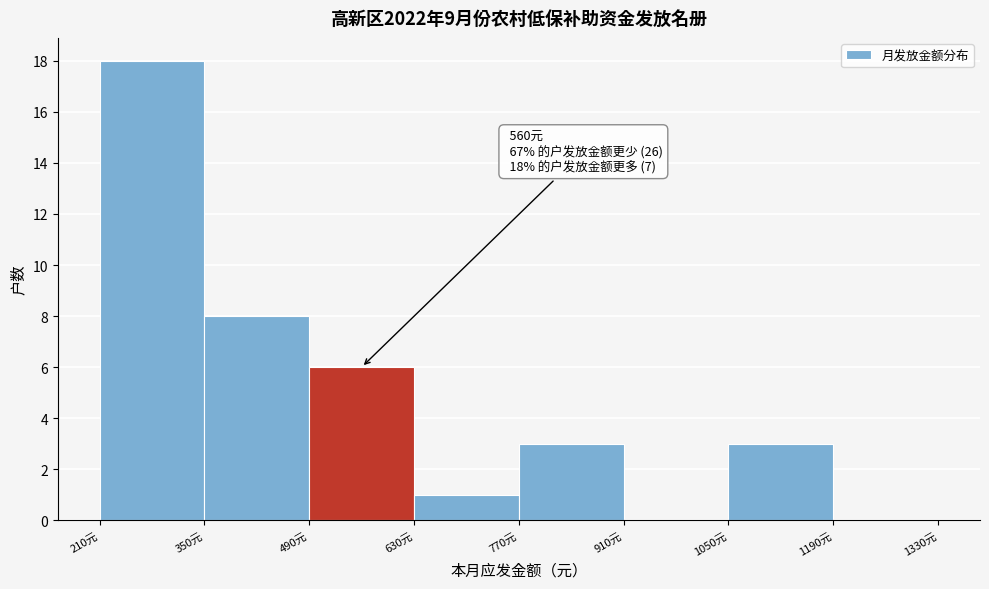

Which range on the x-axis has the tallest bar?

210 to 350